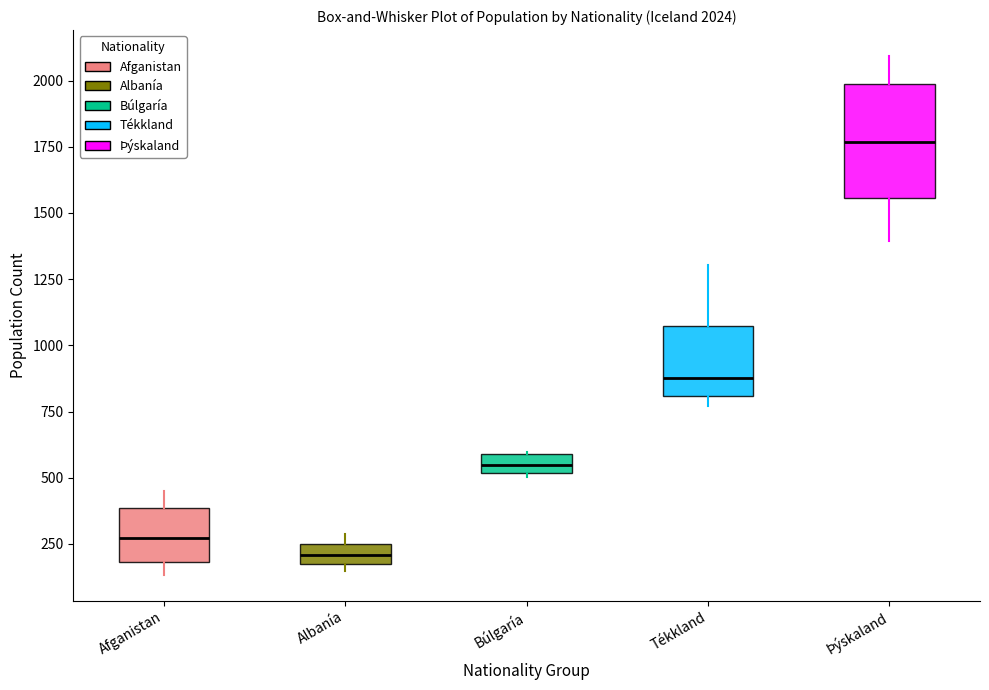

Which box's median line is the highest?

Þýskaland